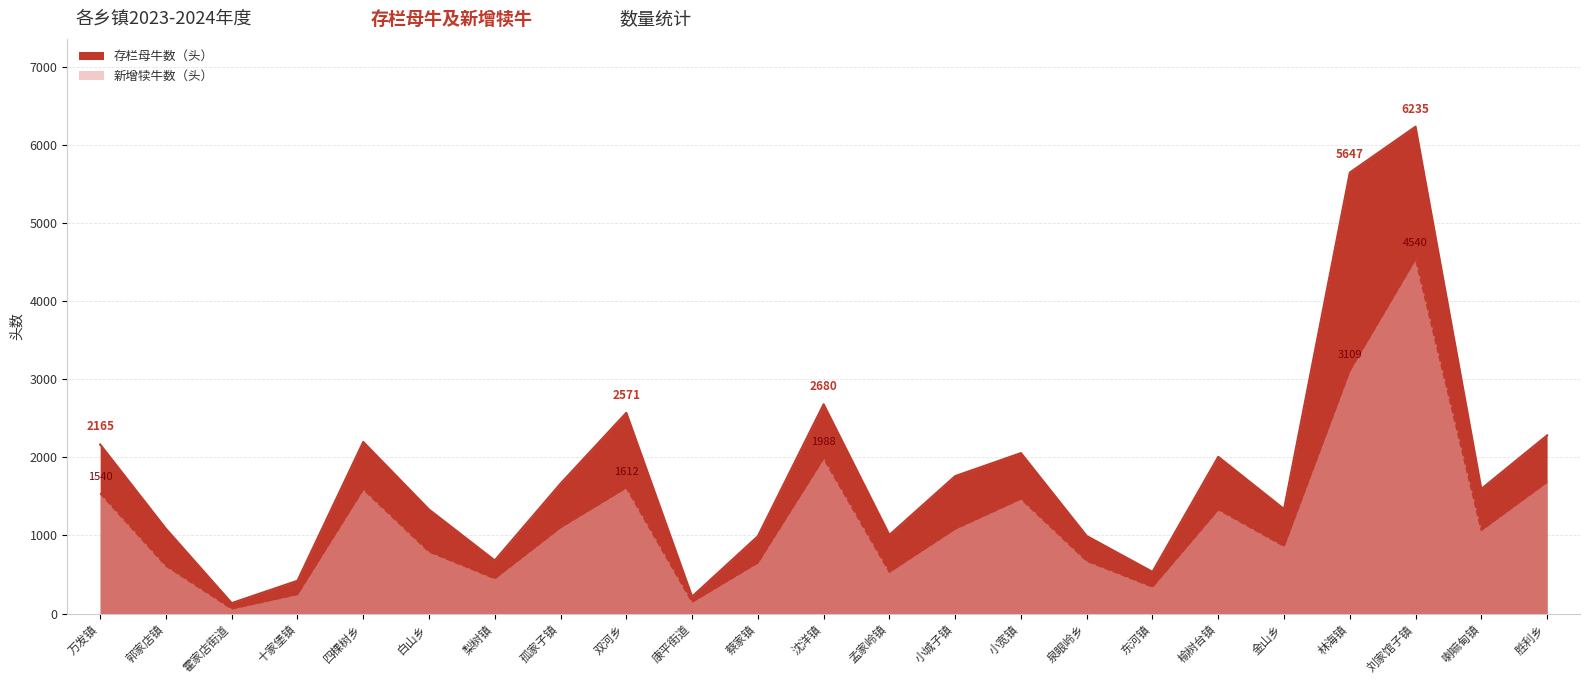

Reading left to right, transcribe all the data shown in this chart.

存栏母牛数（头）: 2165	1086	134	420	2198	1332	680	1664	2571	217	990	2680	1007	1760	2055	993	534	2007	1338	5647	6235	1596	2282
新增犊牛数（头）: 1540	611	61	246	1591	792	449	1102	1612	148	651	1988	532	1084	1469	673	342	1332	863	3109	4540	1067	1684